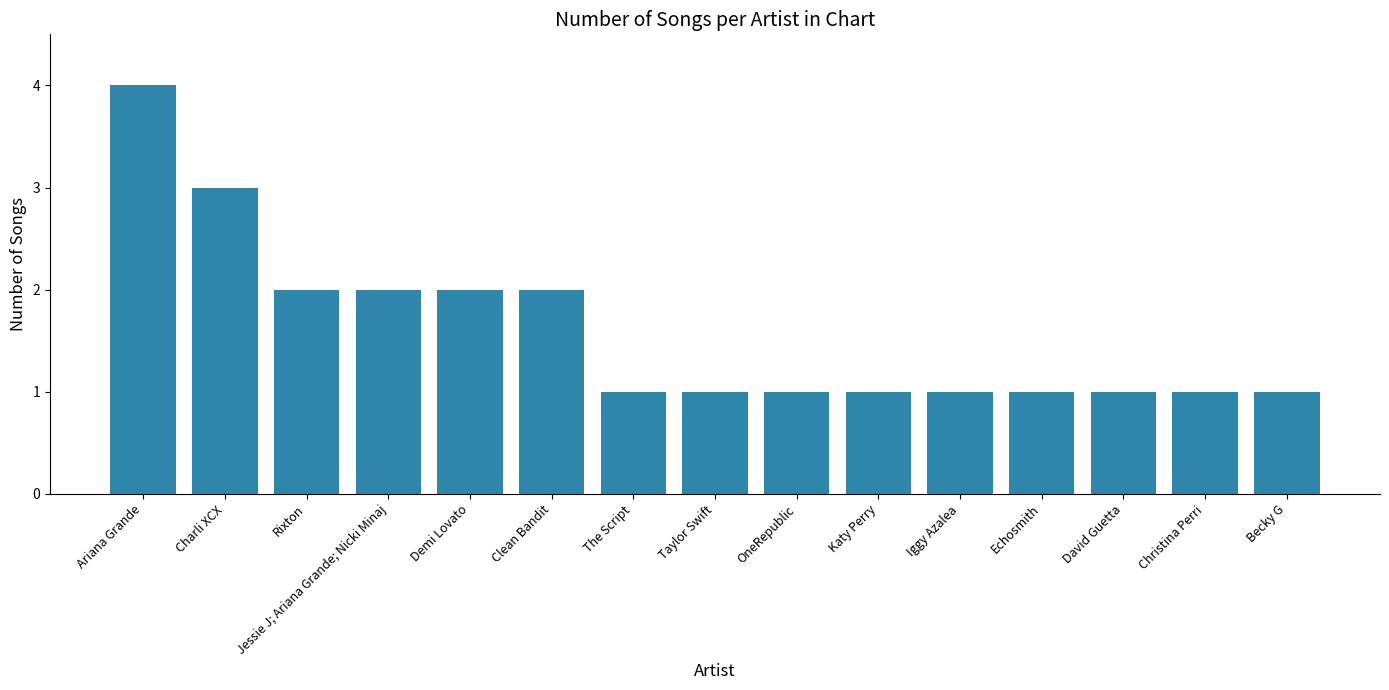

What is the value of the 11th bar from the left?

1